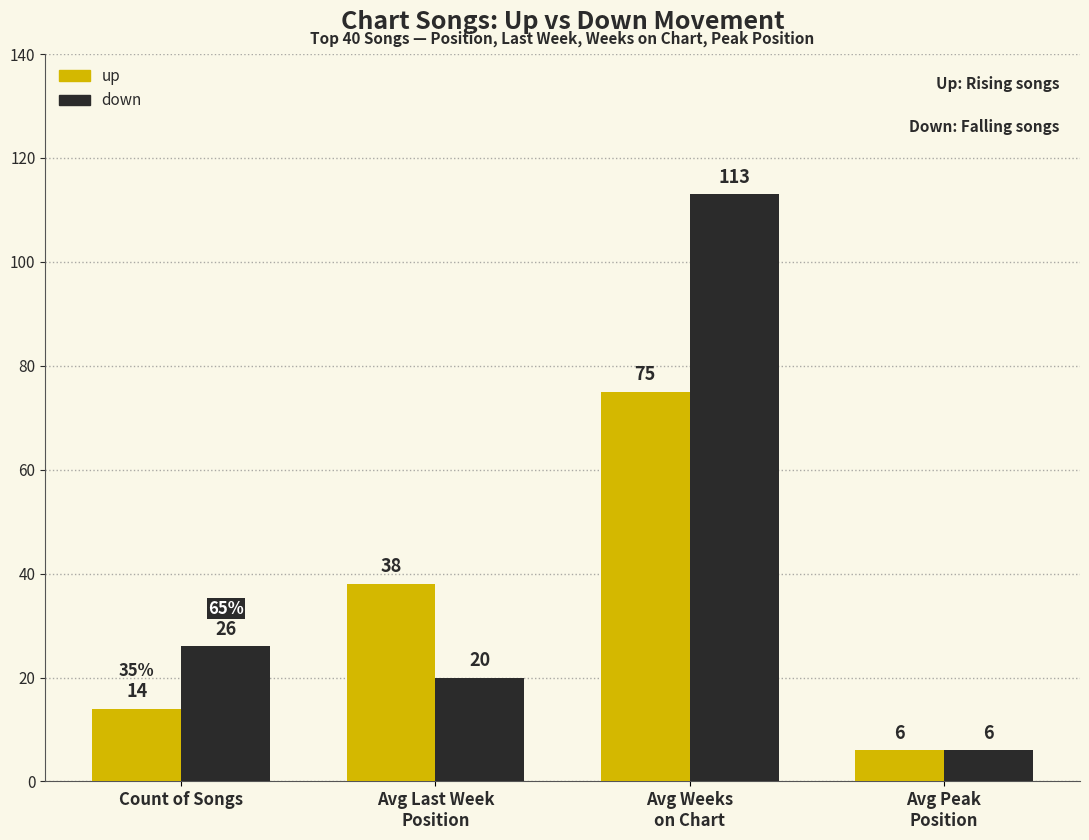

Which series has the largest total across all categories?

down